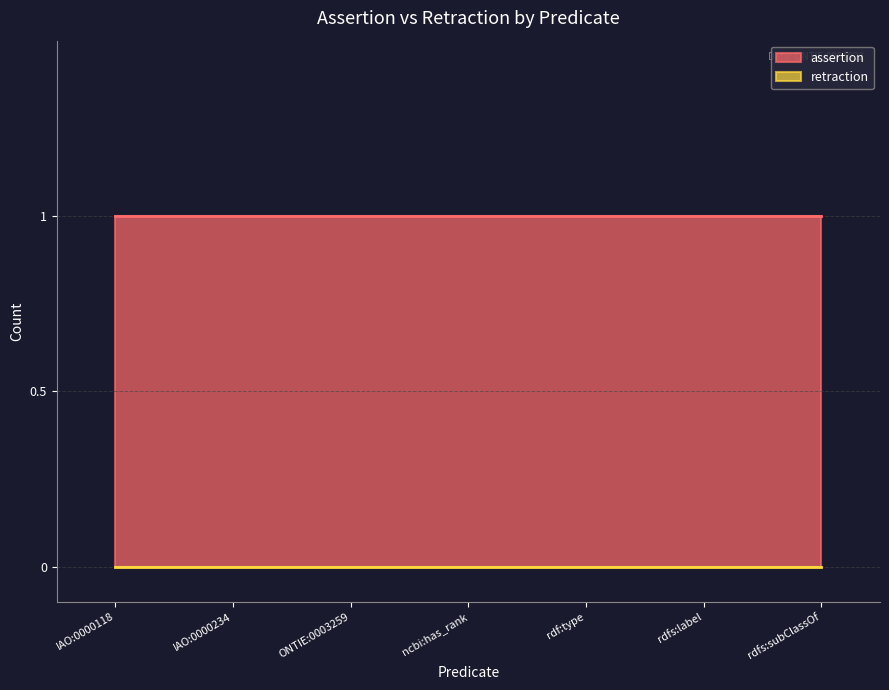

True or false: assertion has more than 0 interior local peaks.

False